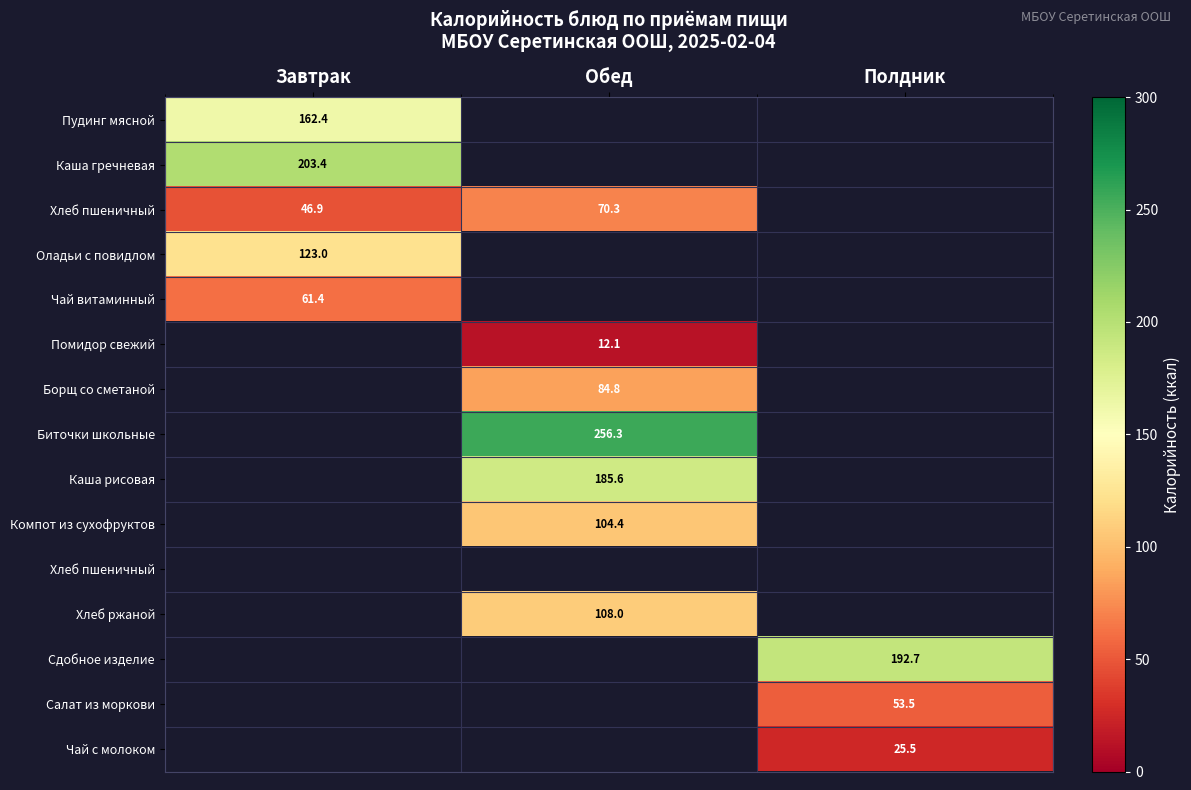

At how many categories does at least one series exceed 173?

3